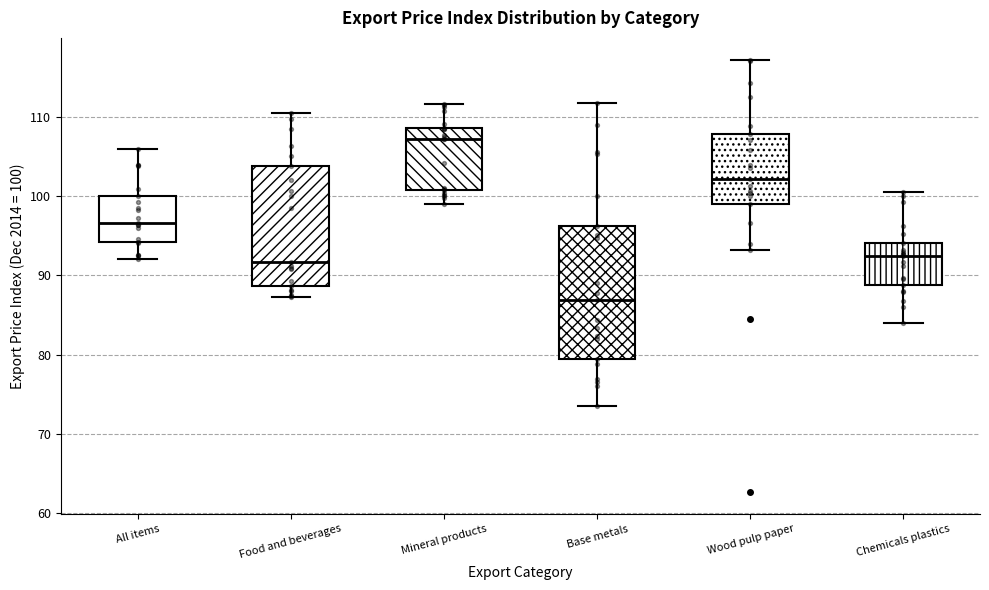

Which box has the highest median line?

Mineral products